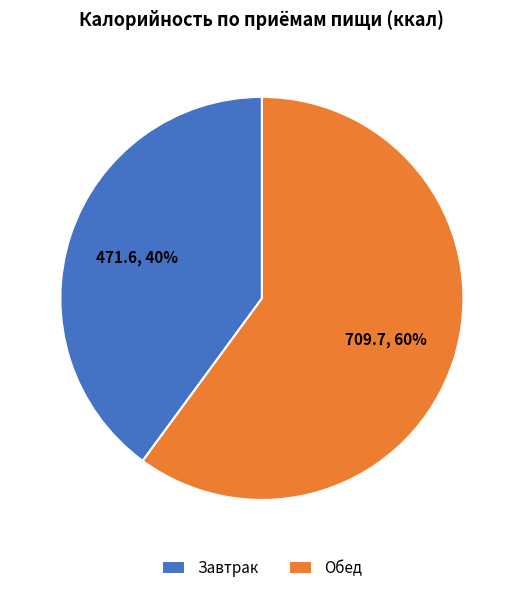

Is the sum of Обед and Завтрак greater than half?

Yes